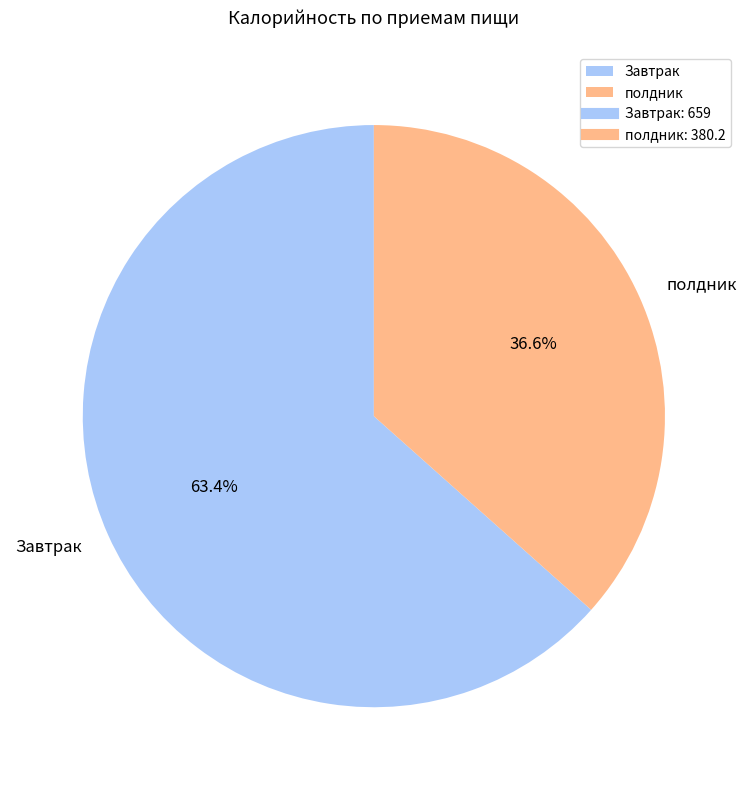

To the nearest percent, what is the difference between the полдник and Завтрак slice percentages?

27%